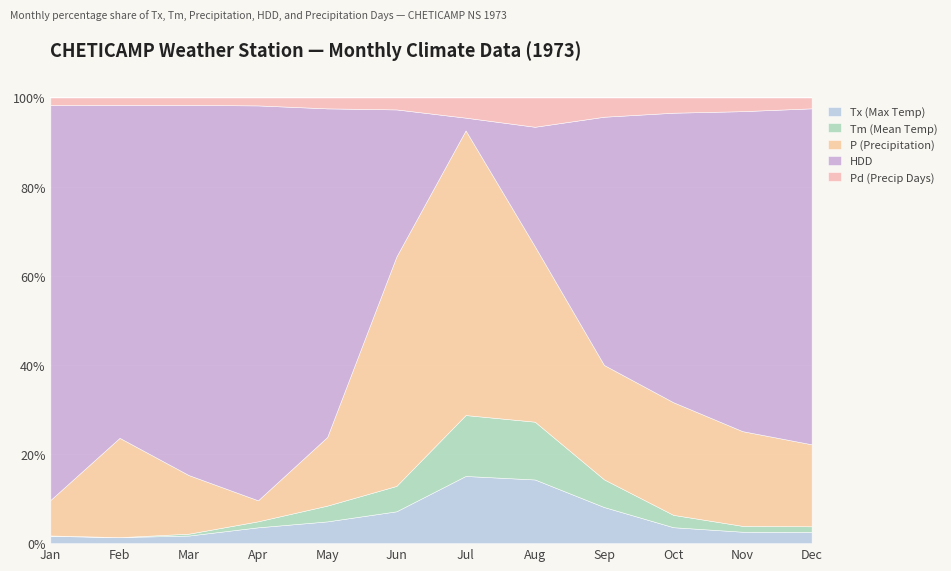

True or false: Tx (Max Temp) has a value of 2.6 at Nov.

True